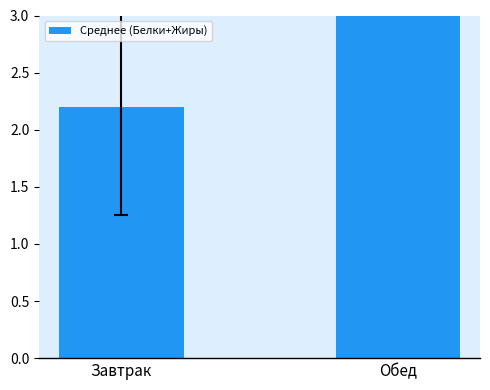

Rank the categories by value from lowest to highest.

Завтрак, Обед